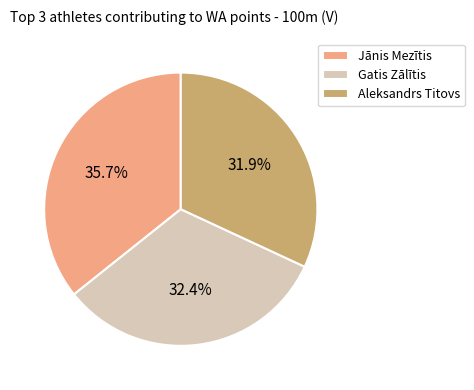

How many slices are in this pie chart?

3